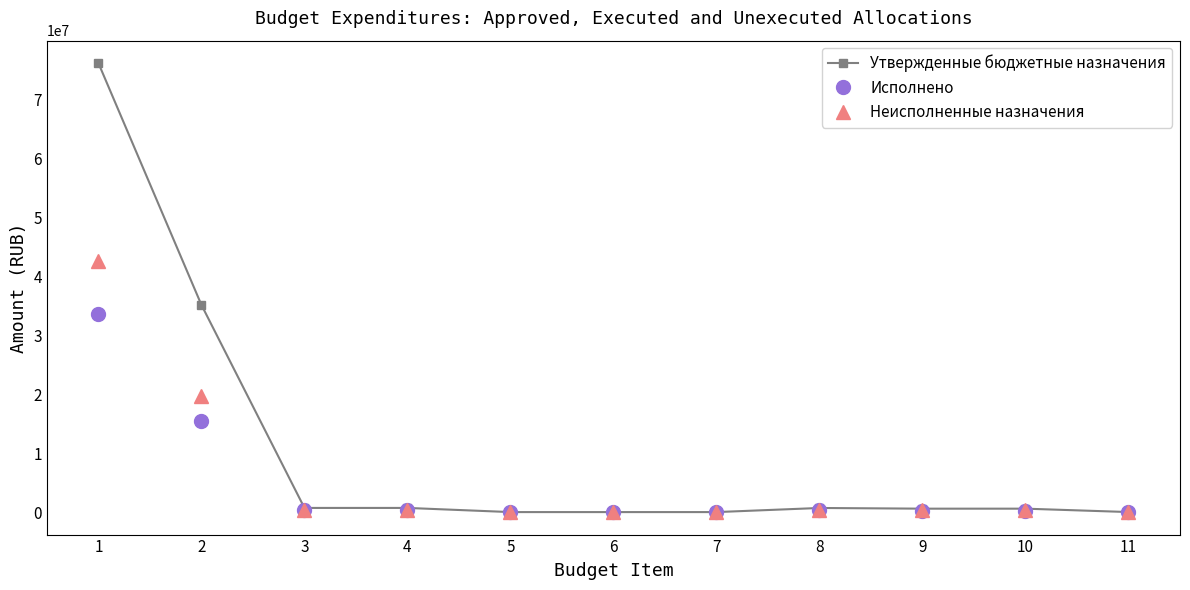

Is the value of Неисполненные назначения at 1 greater than the value of Исполнено at 7?

Yes